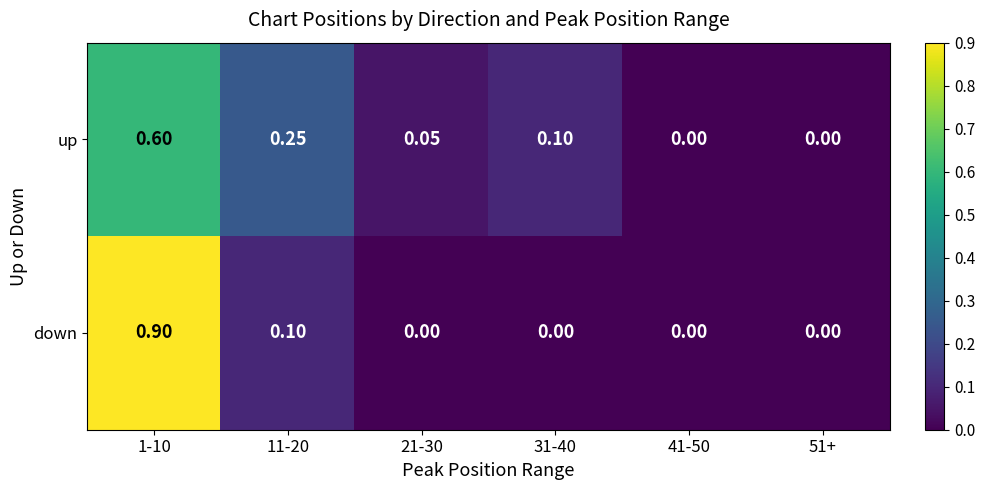

Rank the series by their maximum value, from highest to lowest.

down, up